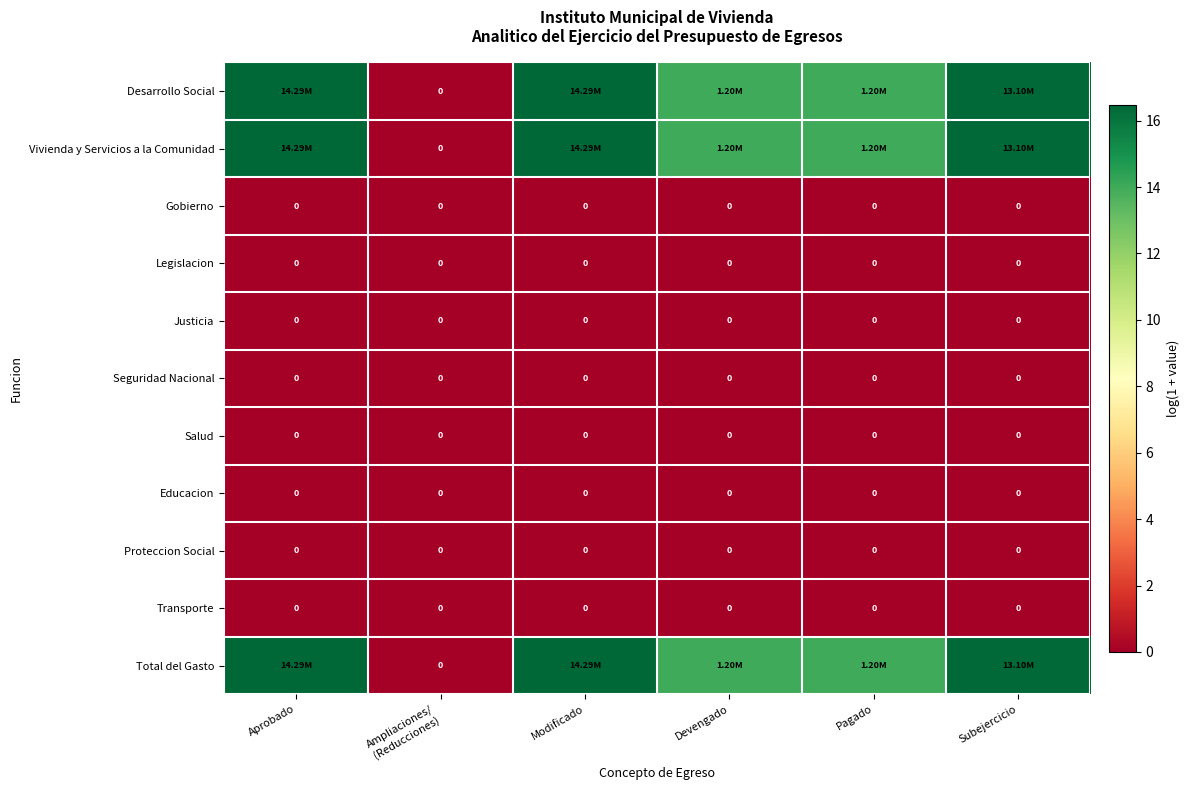

The value of Vivienda y Servicios a la Comunidad at Devengado is 14.0. True or false?

True